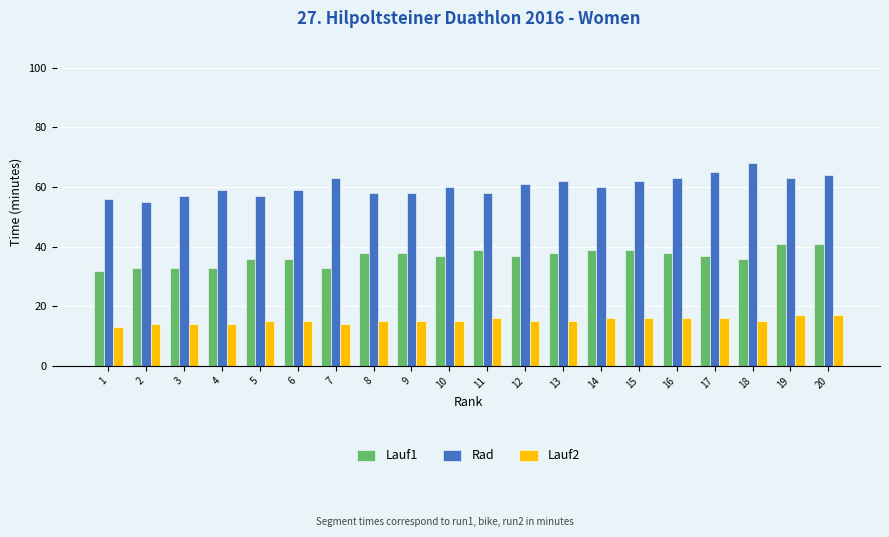

Which series has the largest total across all categories?

Rad